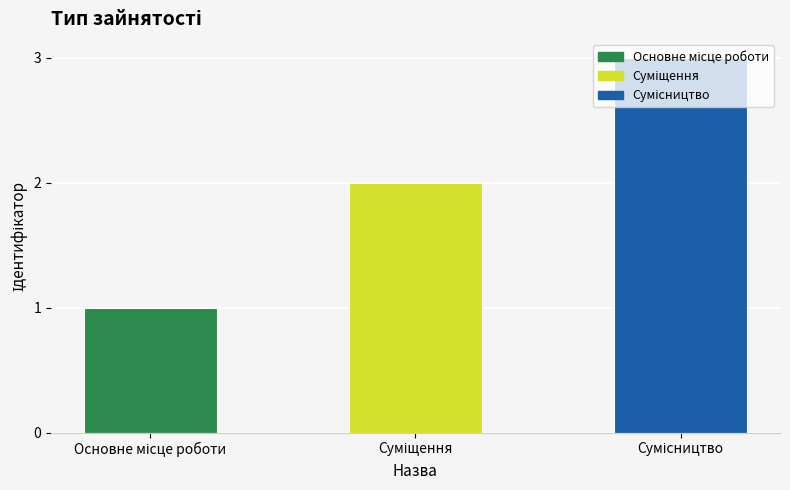

Does the chart contain stacked bars?

No